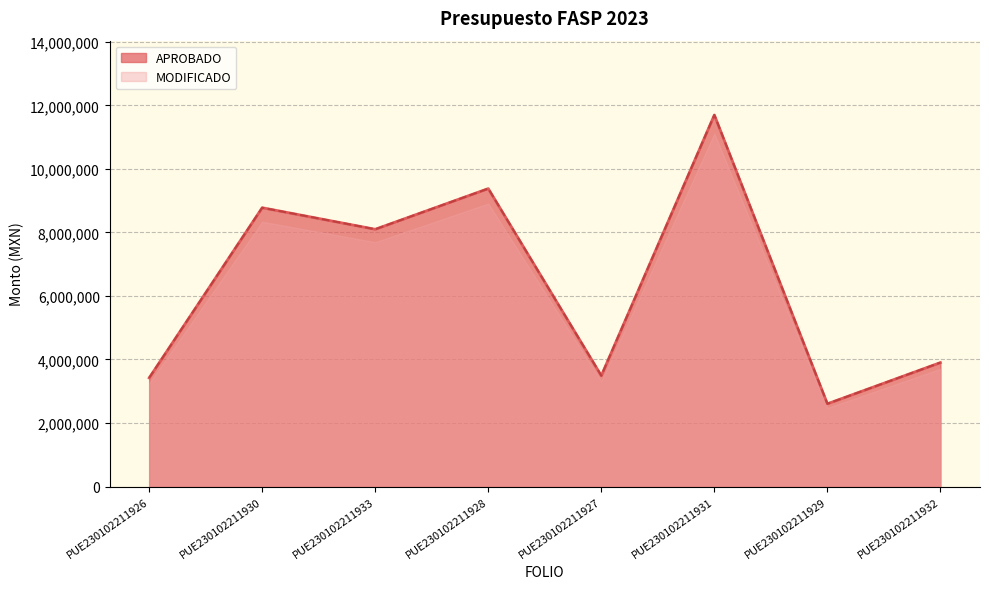

How many values in the APROBADO series exceed 8098171?

3